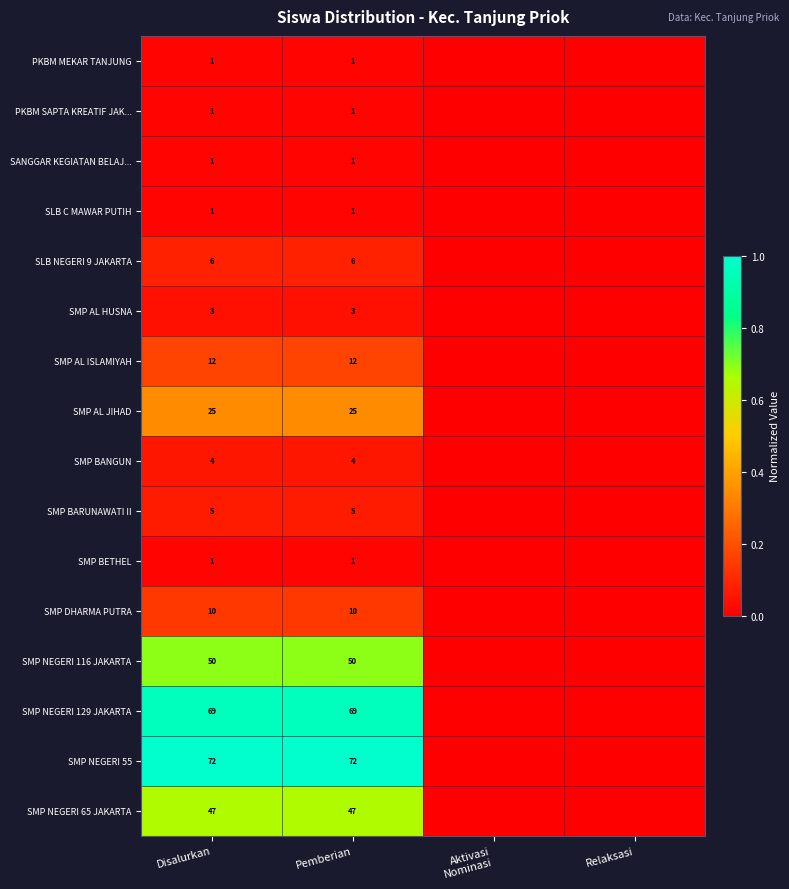

Which has a higher value, Pemberian or Relaksasi?

Pemberian